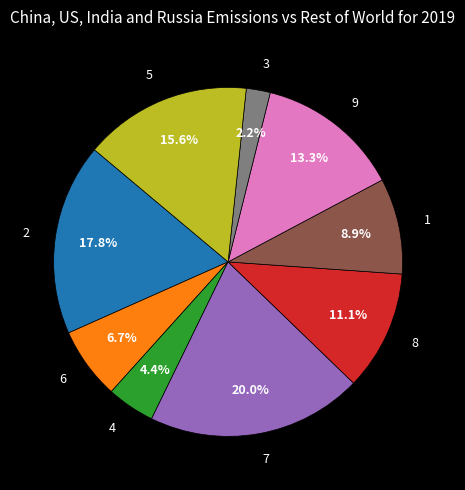

Does any single category account for the majority?

No